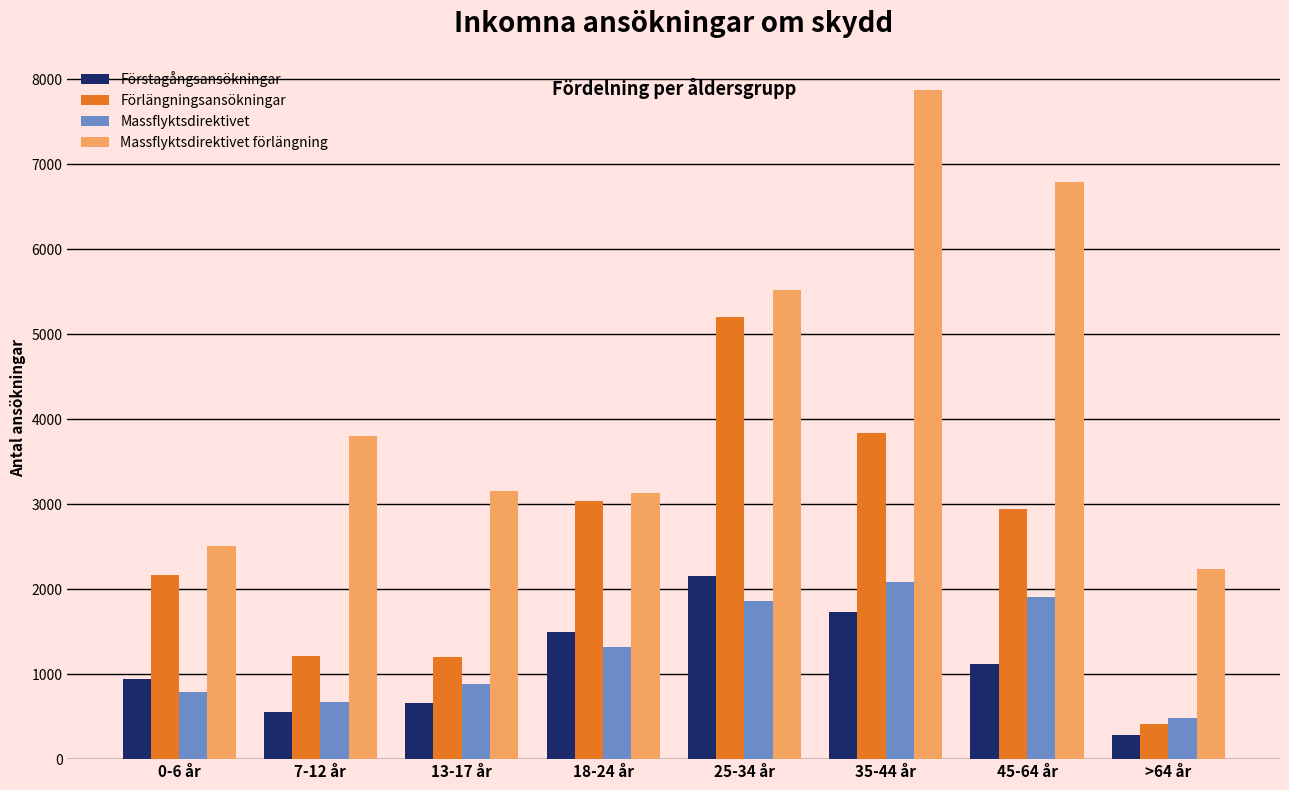

Is it true that Förlängningsansökningar equals 2172 at 0-6 år?

True